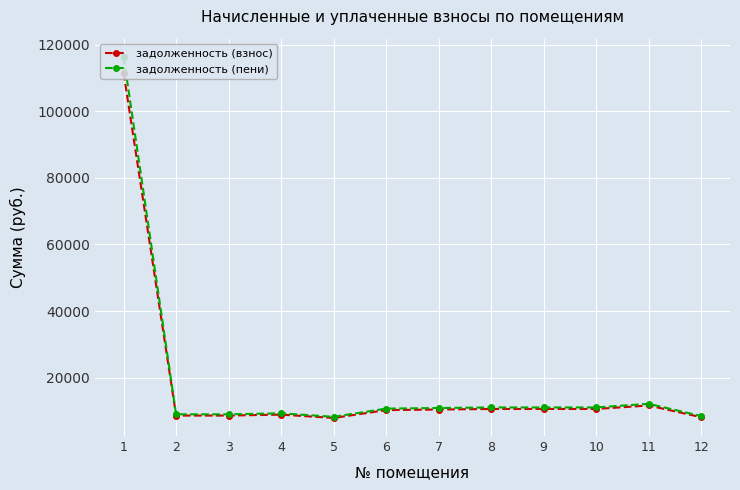

What is the difference between the highest and lowest values at 2?

376.6